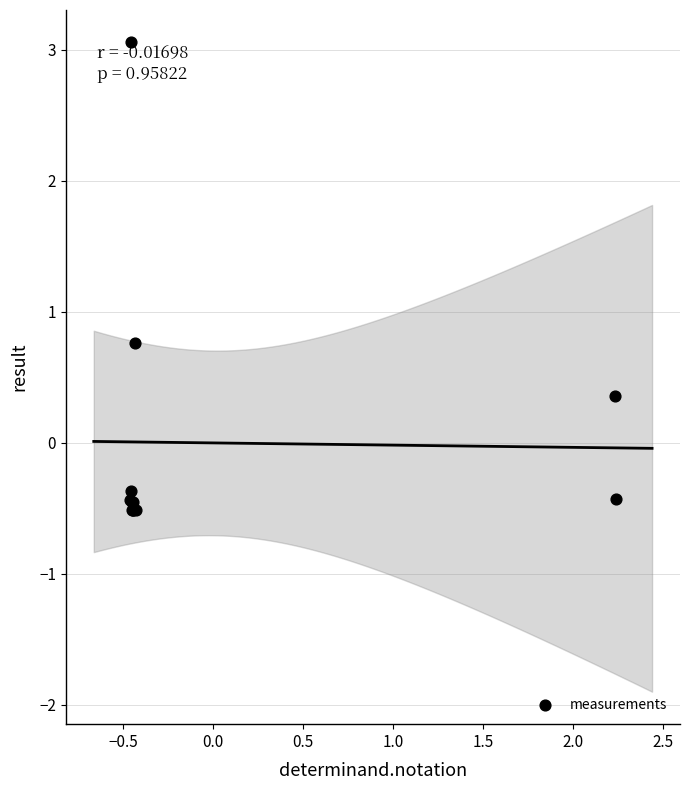

What Y value in the scatter plot is closest to 1?

0.8